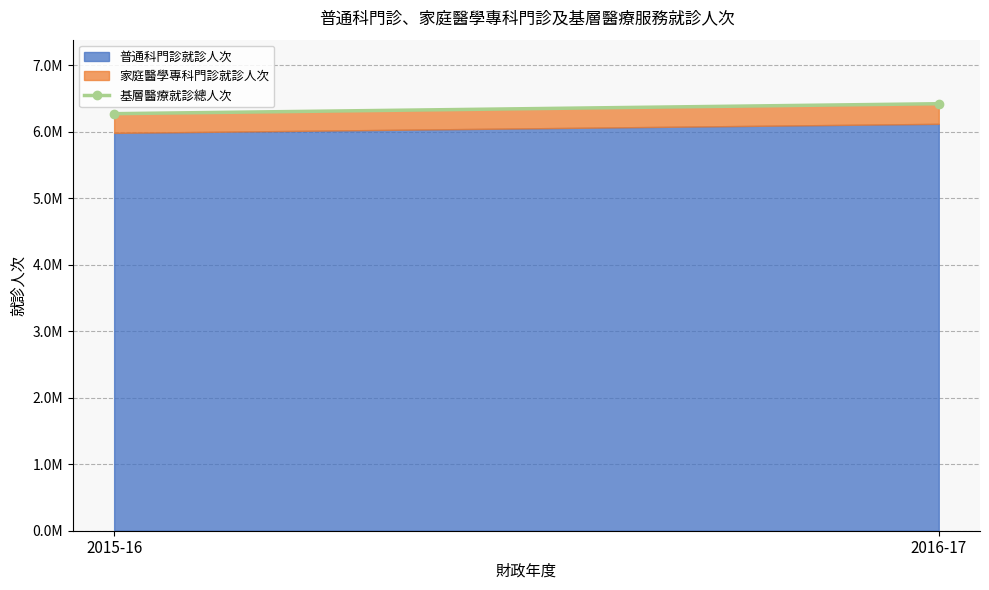

Rank the categories by value from lowest to highest.

2015-16, 2016-17